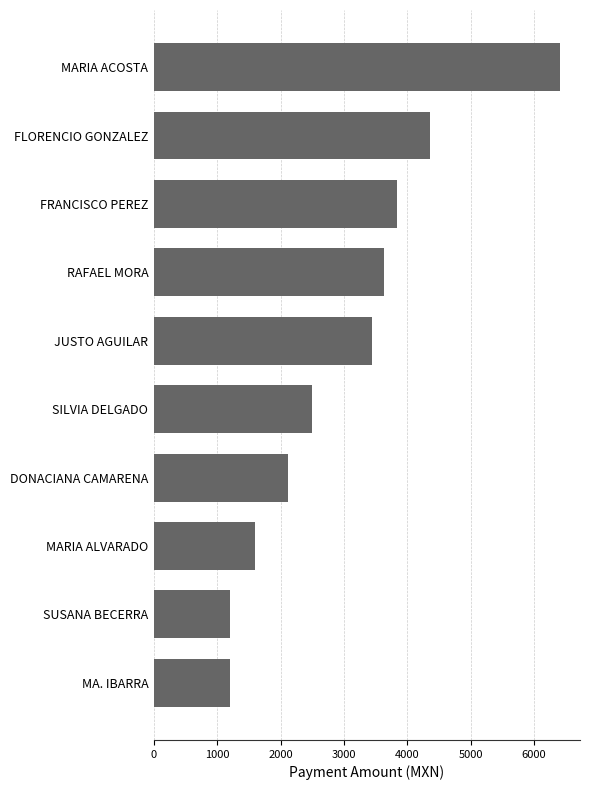

What is the average value?

3030.8